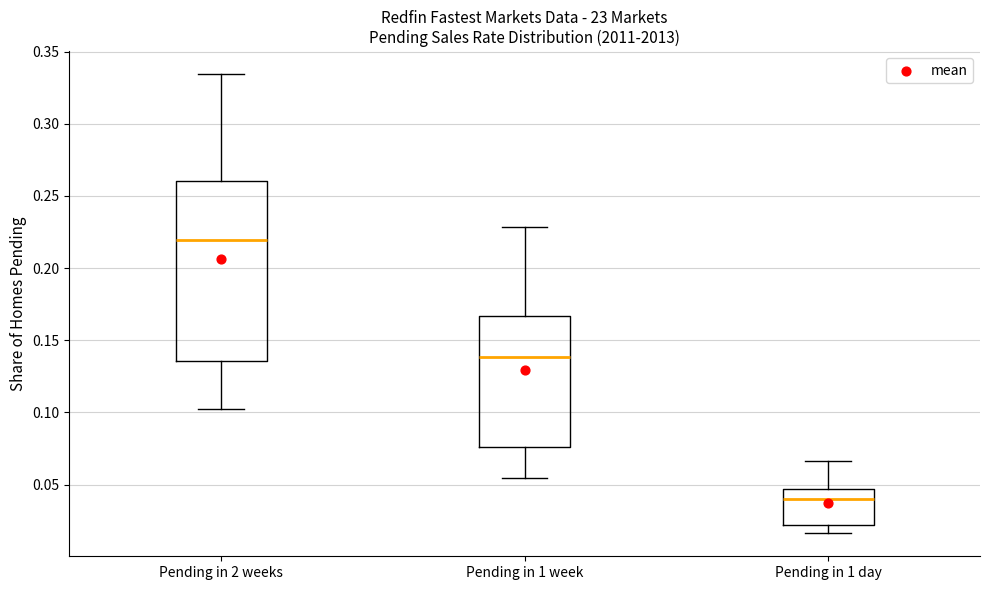

Reading left to right, transcribe this box plot: for each box, give where its median line is, the range the box spans, and where its two whiskers end, as read against the y-axis. The values are not printed on the chart, so give them approximately, as read against the axis.

Pending in 2 weeks: median 0.220, box 0.135 to 0.260, whiskers 0.100 to 0.335
Pending in 1 week: median 0.140, box 0.075 to 0.165, whiskers 0.055 to 0.230
Pending in 1 day: median 0.040, box 0.020 to 0.045, whiskers 0.015 to 0.065